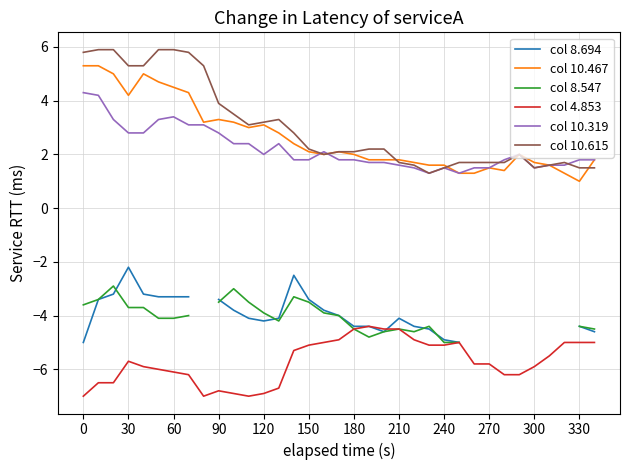

How many lines are shown in the chart?

6